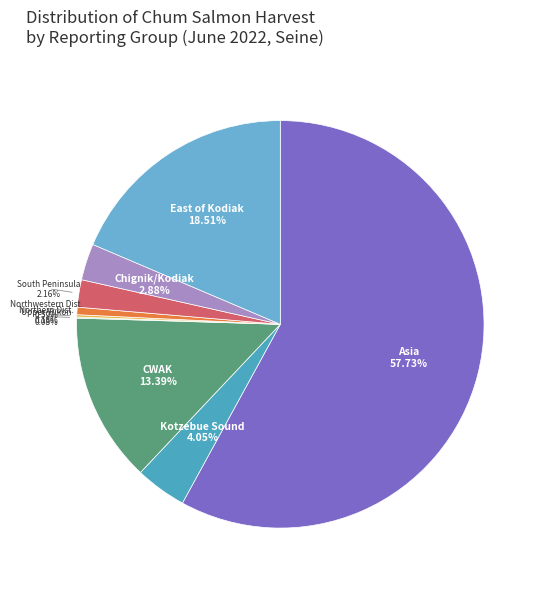

What is the change in value from Kotzebue Sound to CWAK?

+9.3